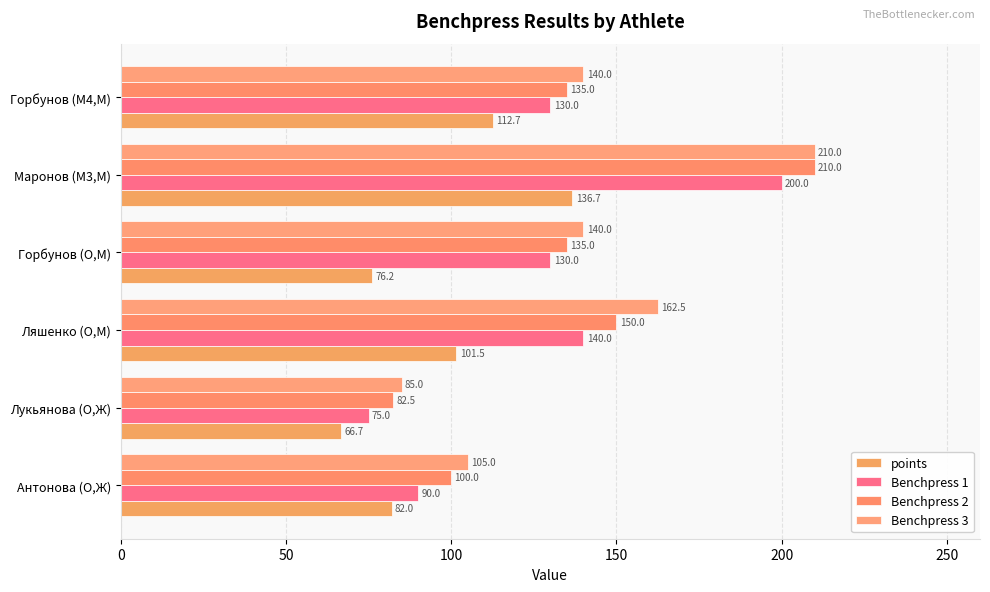

What is the difference between the second highest and minimum values in the Benchpress 3 series?

77.5